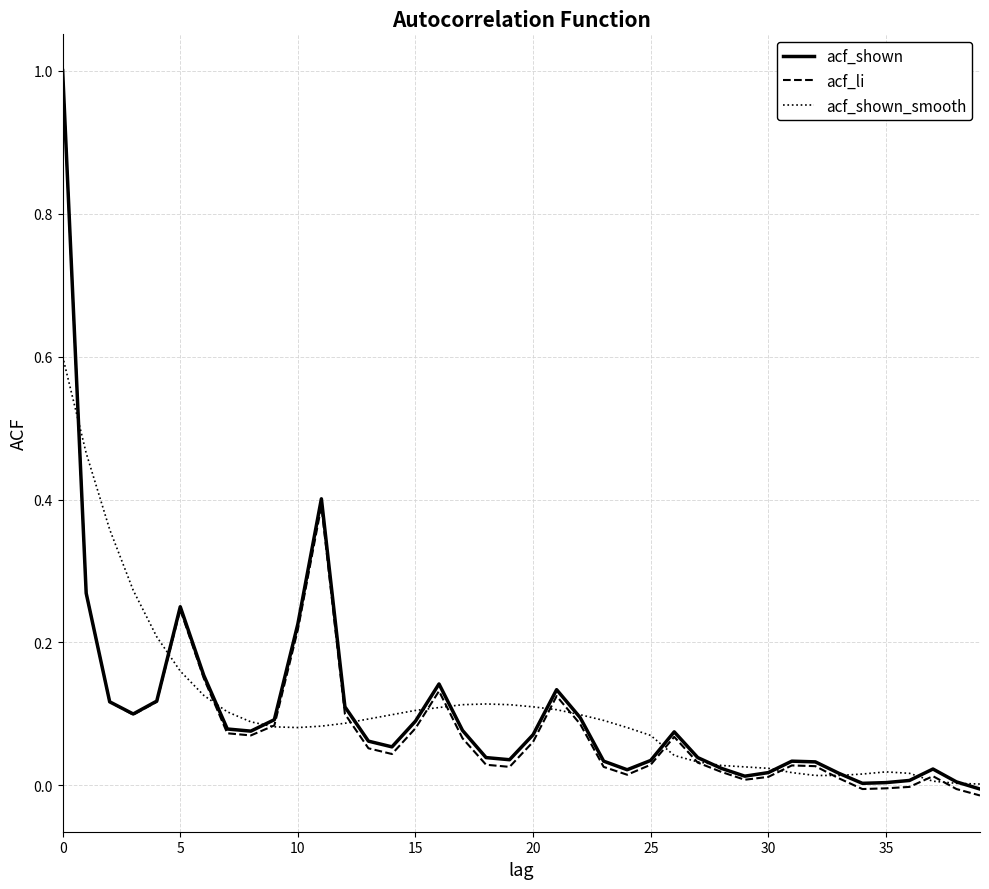

Which series has the widest spread of values?

acf_li